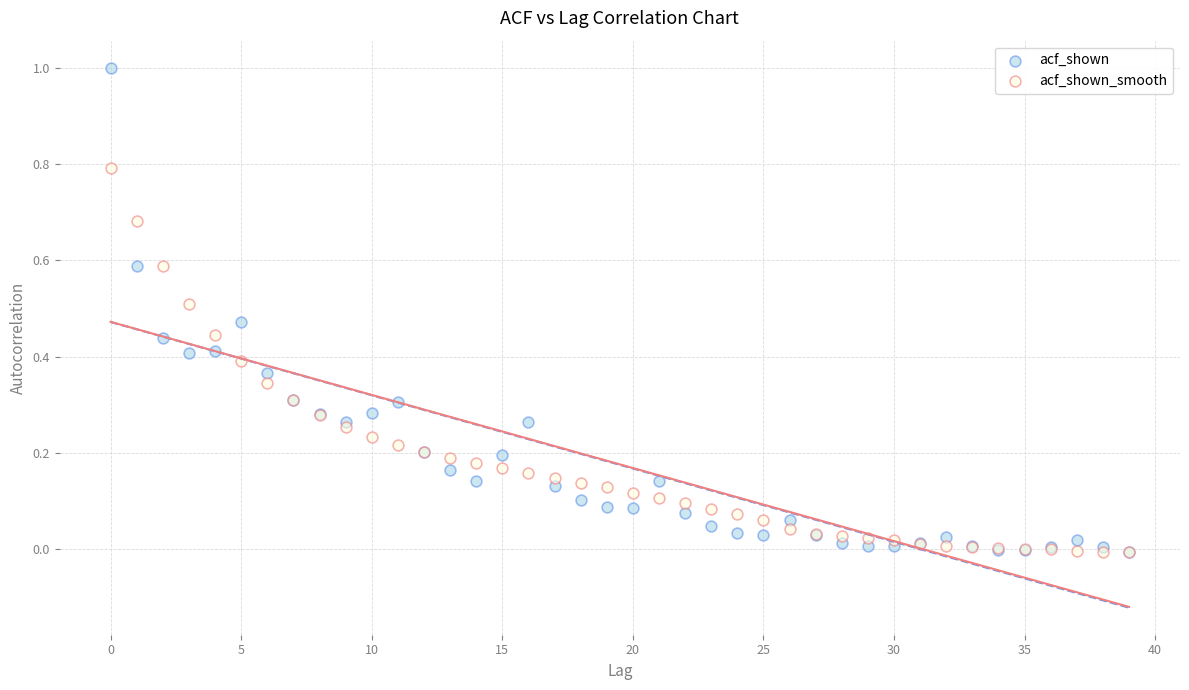

What are all the series names shown in the legend?

acf_shown, acf_shown_smooth